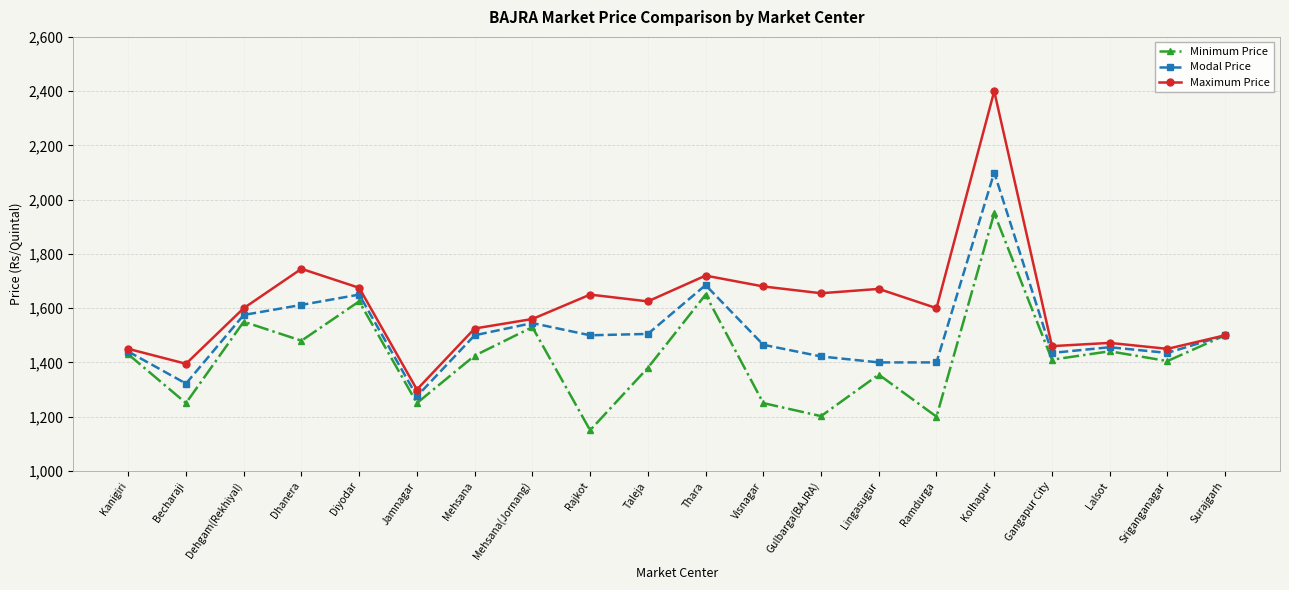

Does the chart have visible grid lines?

Yes